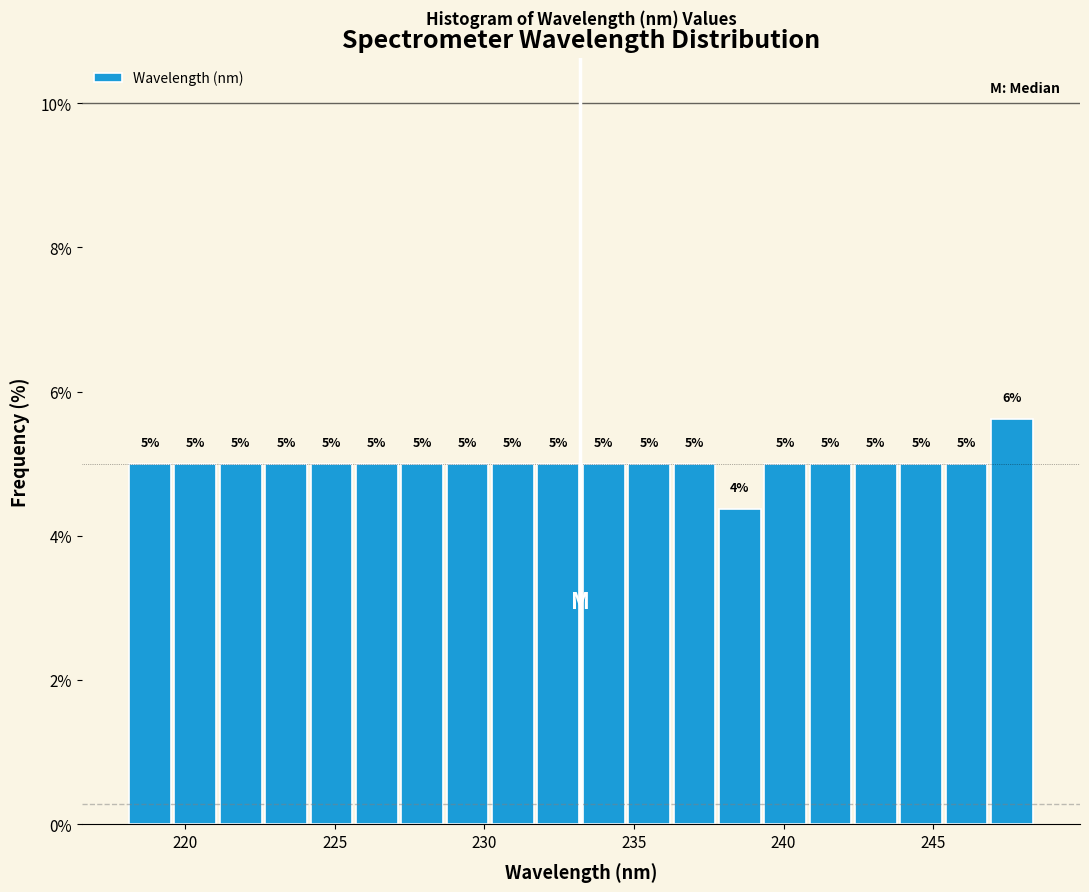

Around what value on the x-axis is the tallest bar? Give the approximate position of its centre, as read against the axis.

247.5